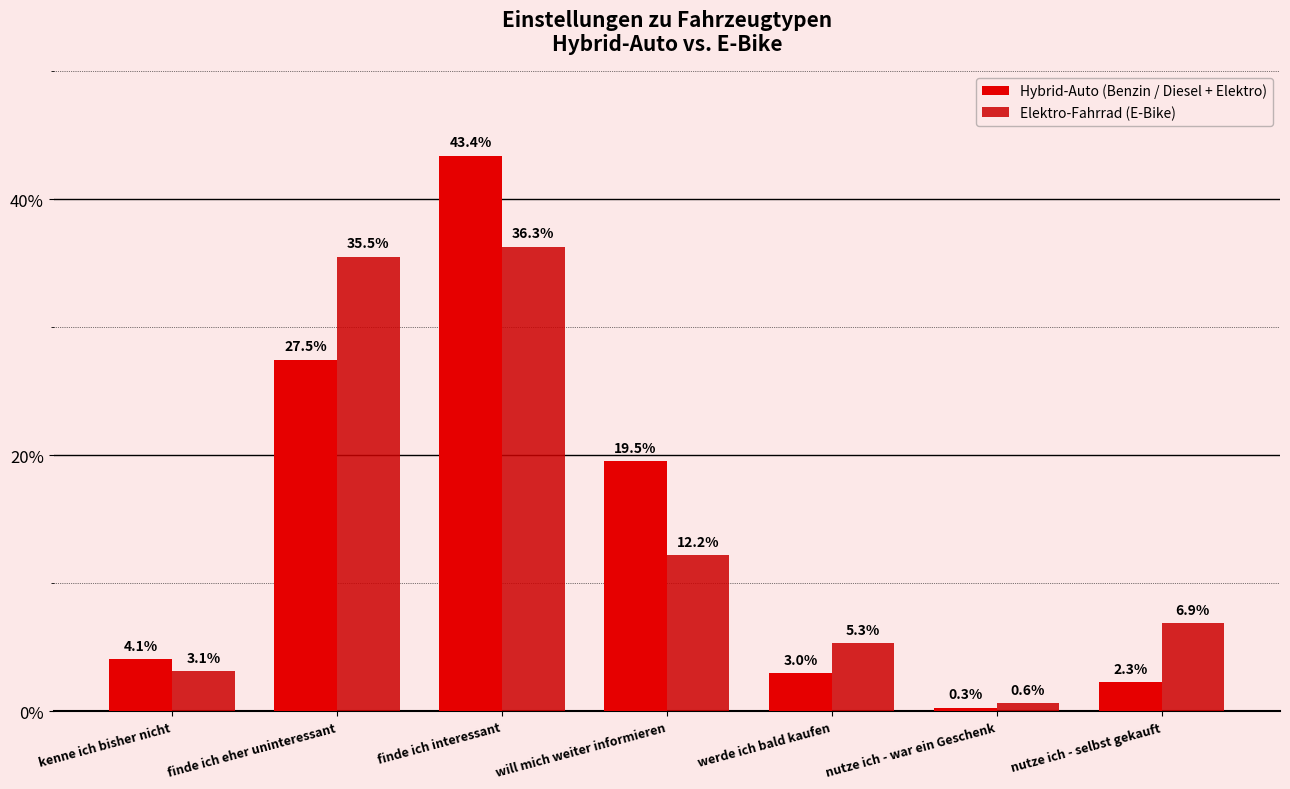

At which category is the sum across all series the highest?

finde ich interessant